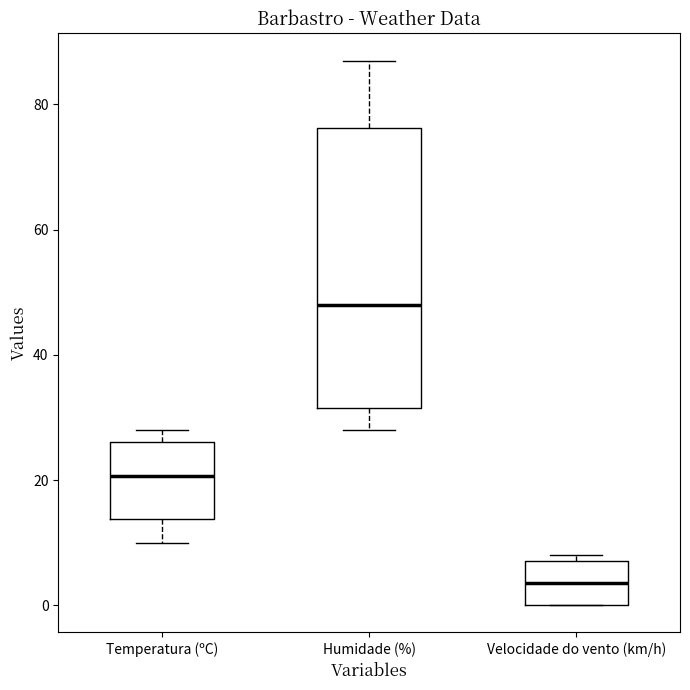

Which box's median line is the lowest?

Velocidade do vento (km/h)